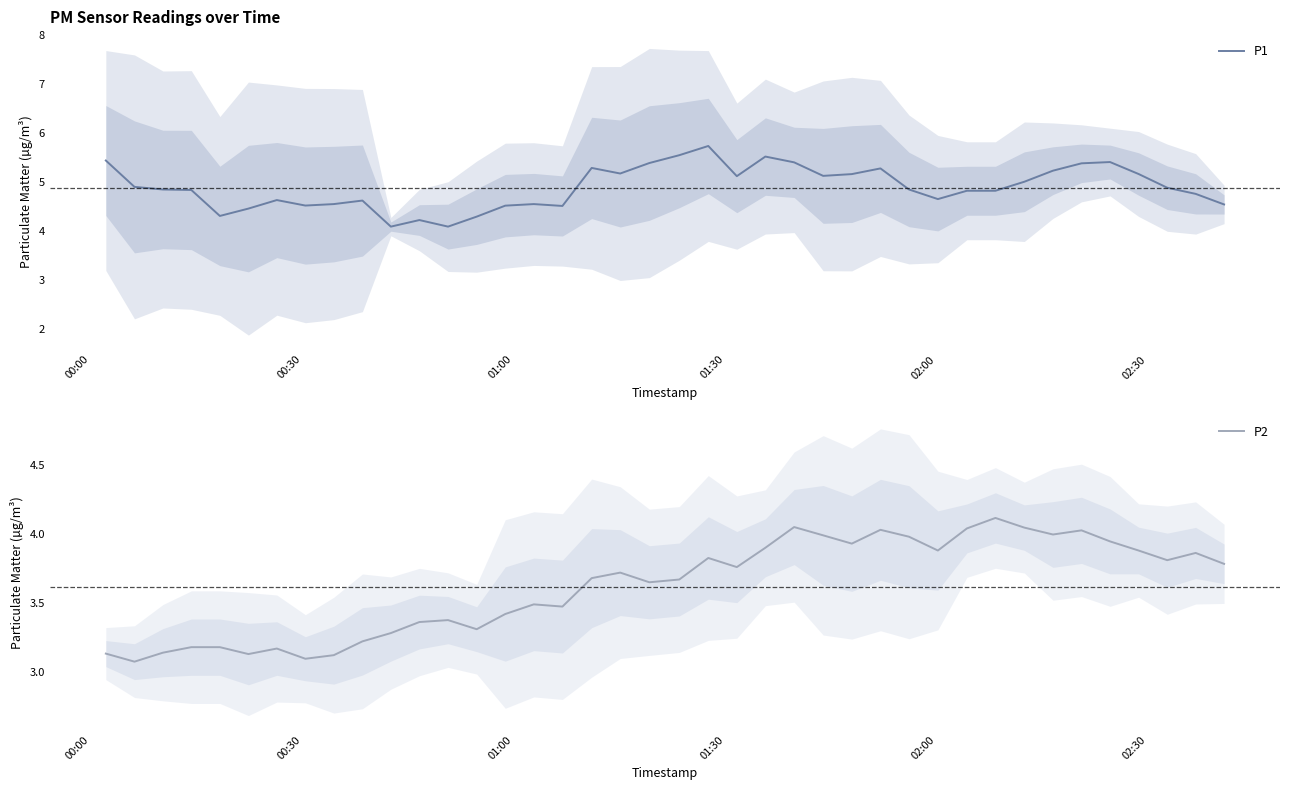

How many series are shown in this chart?

2